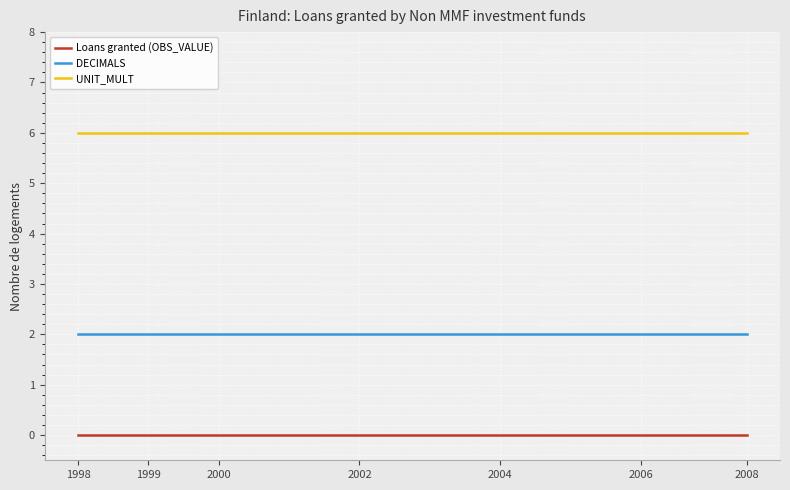

What is the lowest value of the UNIT_MULT series?

6